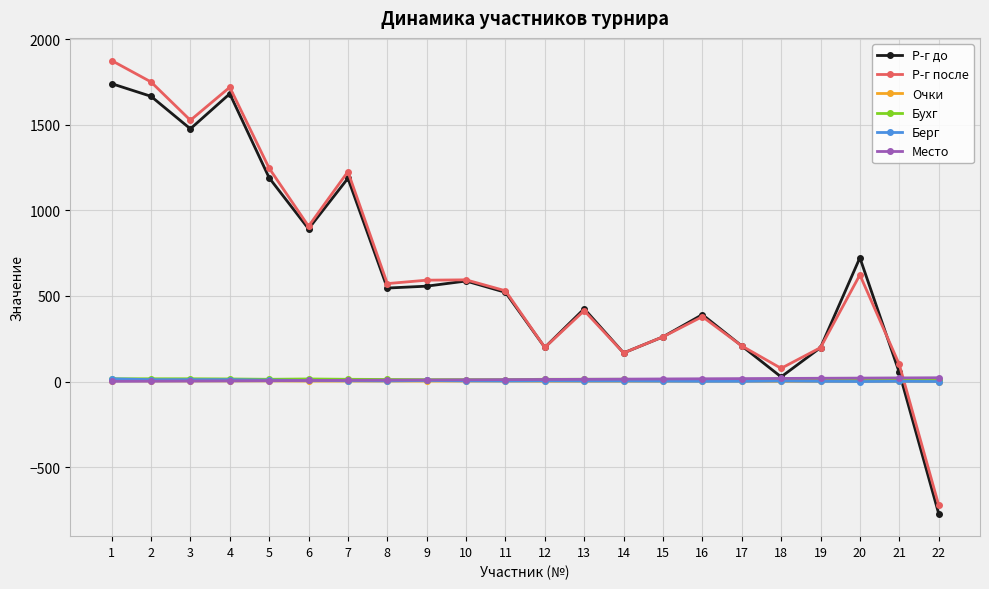

What is the lowest value of the Р-г после series?

-721